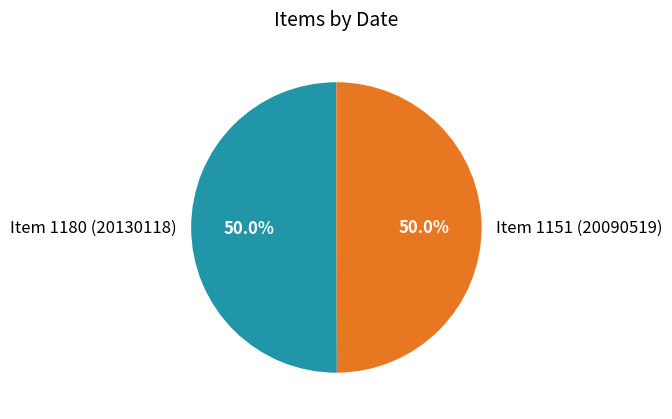

Approximately how many times larger is the value at Item 1151 (20090519) compared to Item 1180 (20130118)?

1.0